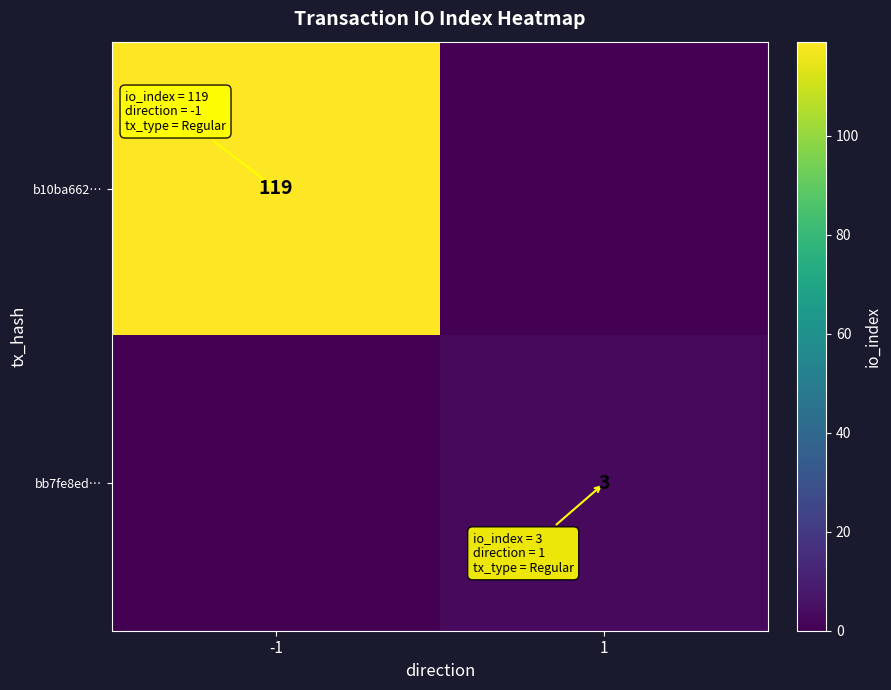

True or false: b10ba662… has a value of 119 at -1.

True